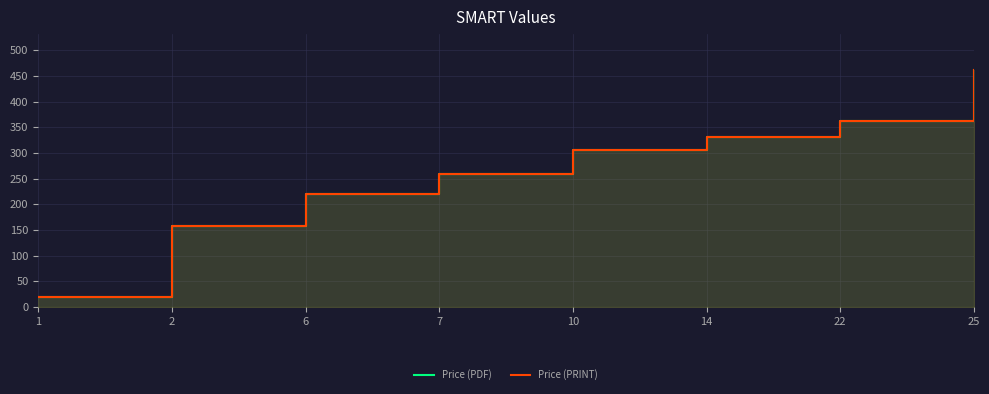

What is the highest value of the Price (PRINT) series?

462